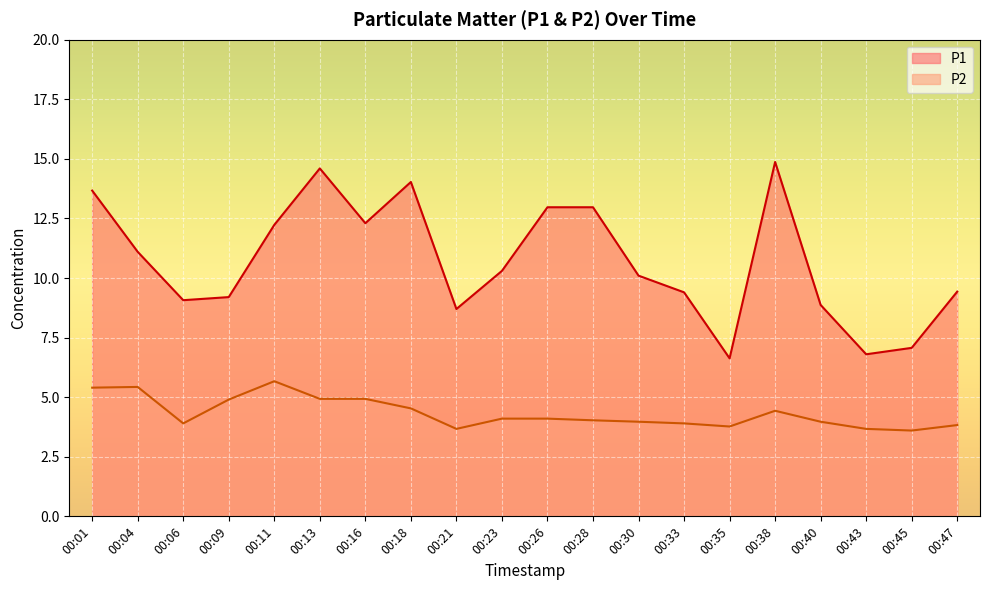

True or false: P1 and P2 intersect in this chart.

False